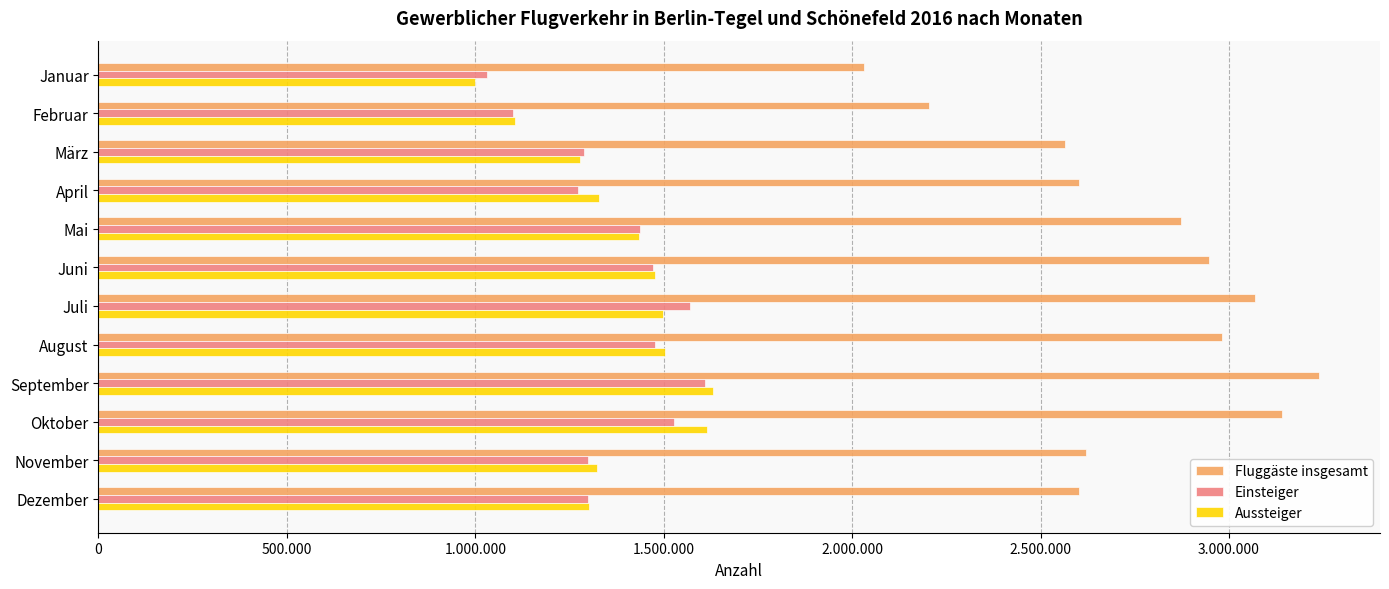

What are all the series names shown in the legend?

Fluggäste insgesamt, Einsteiger, Aussteiger